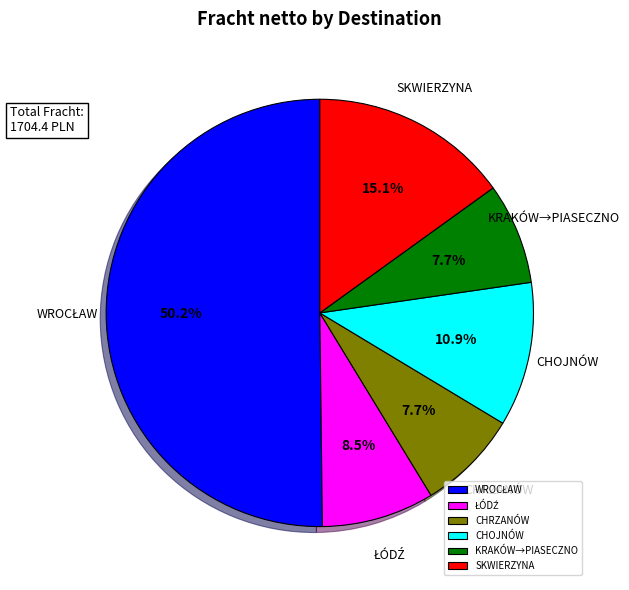

Does CHRZANÓW represent more than half of the total?

No